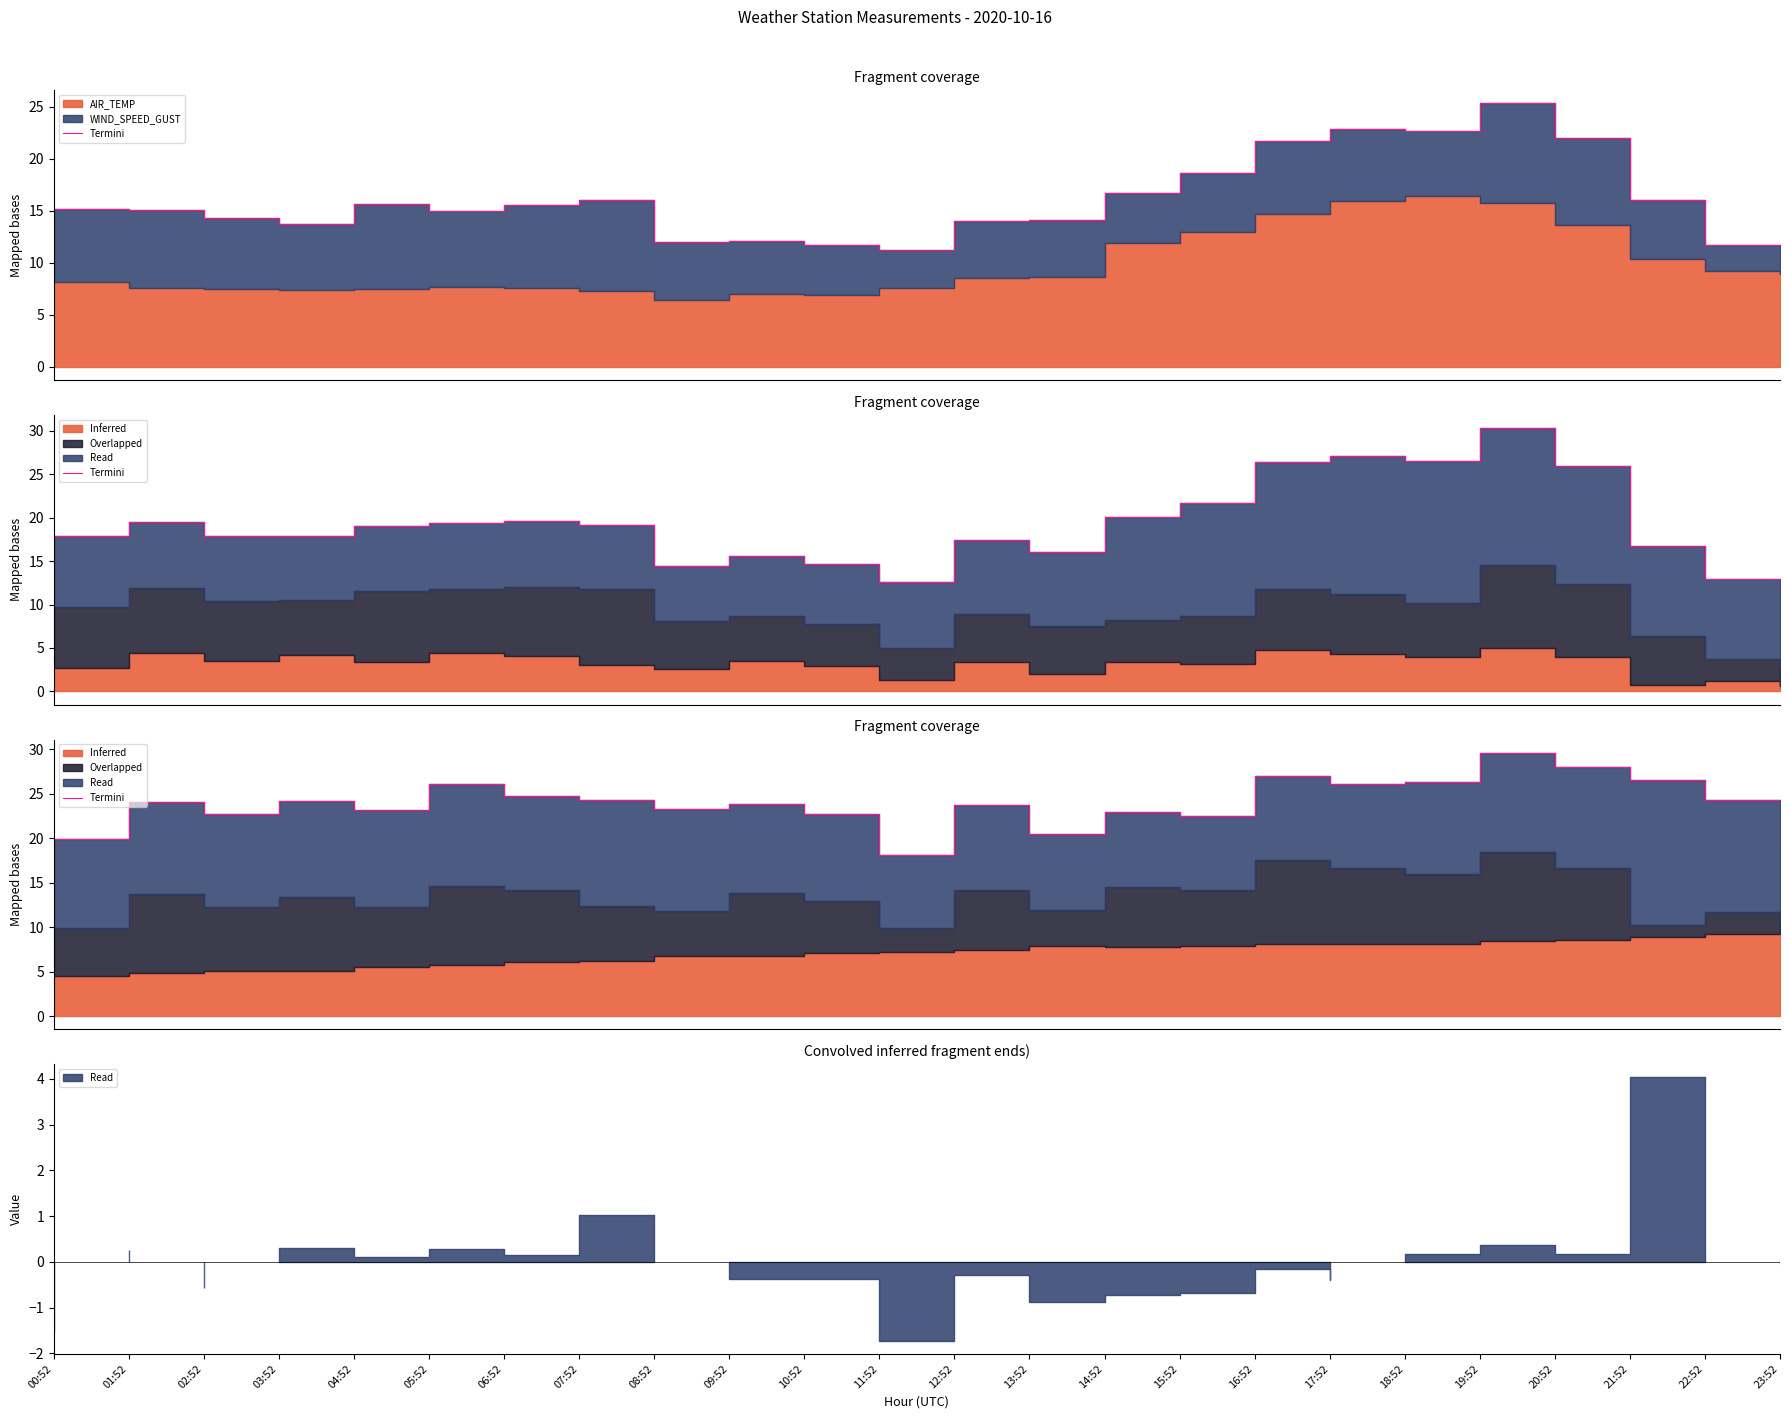

What is the change in value from 15:52 to 22:52?

+1.8